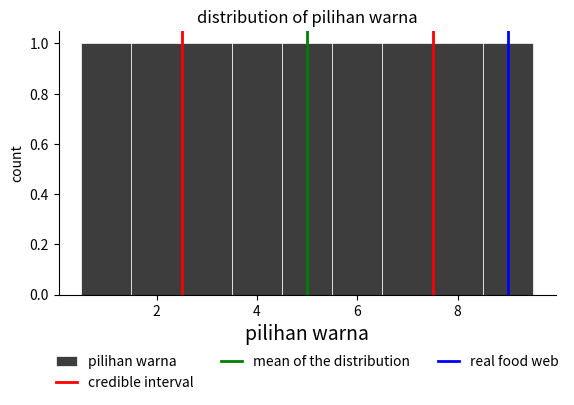

Reading left to right, transcribe this chart: for each bar, give the range it covers on the x-axis and its height. Neither the bar edges nor the heights are printed on the chart, so give them approximately, as read against the axes.

0.5 to 1.5: 1
1.5 to 2.5: 1
2.5 to 3.5: 1
3.5 to 4.5: 1
4.5 to 5.5: 1
5.5 to 6.5: 1
6.5 to 7.5: 1
7.5 to 8.5: 1
8.5 to 9.5: 1